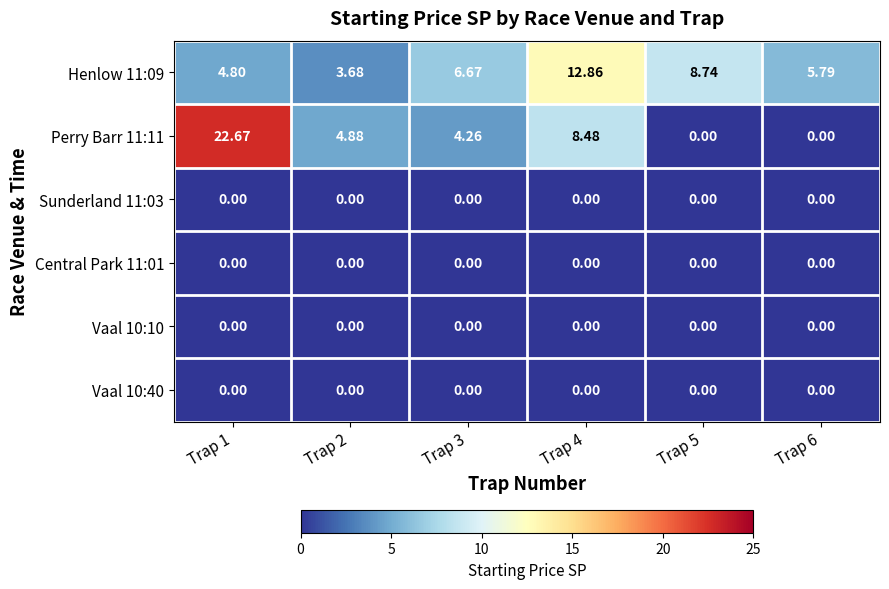

Count the number of data series in this chart.

6